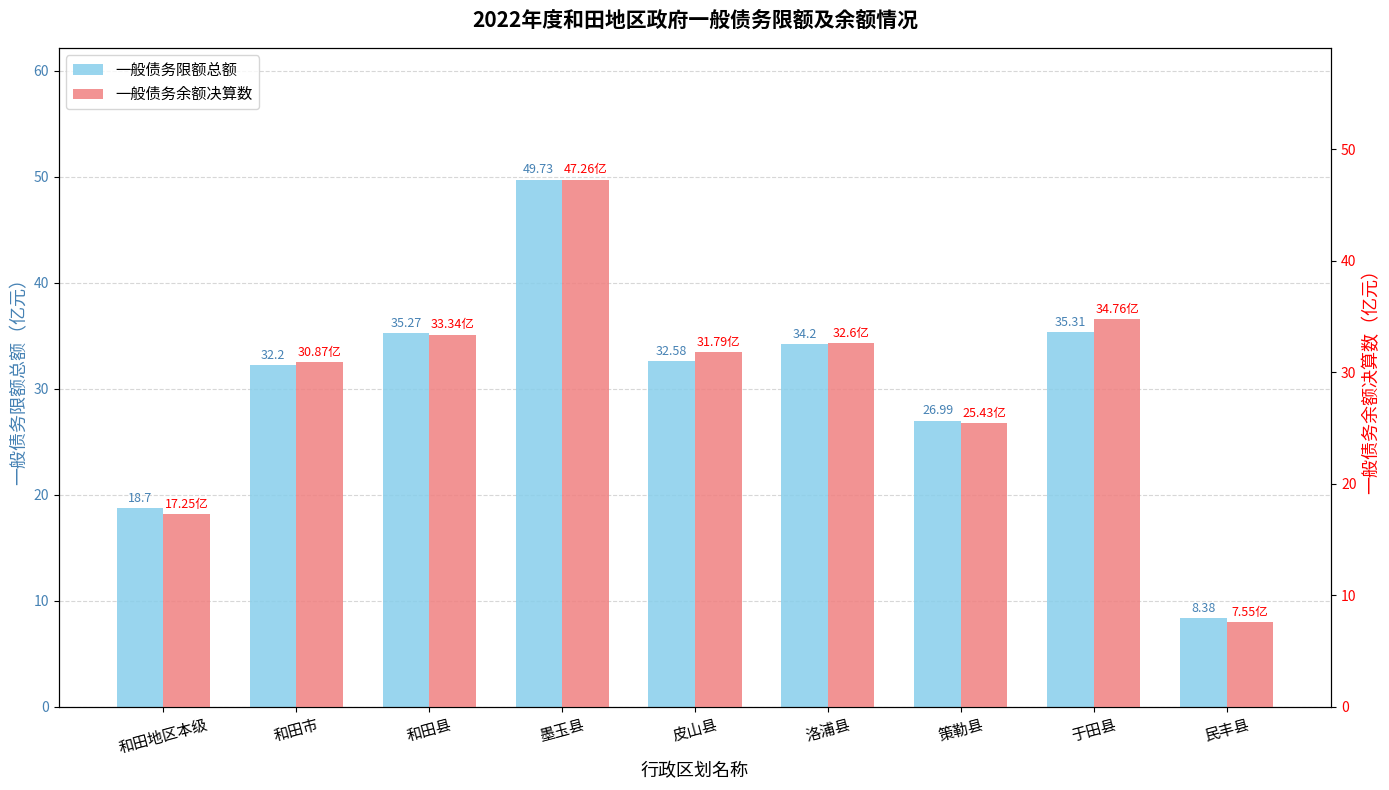

List the series in order of their peak value, lowest first.

一般债务余额决算数, 一般债务限额总额